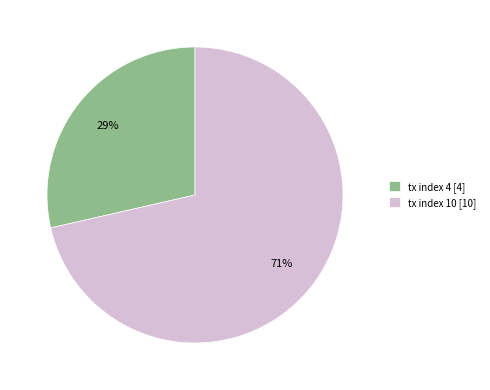

To the nearest percent, what portion does tx index 10 represent?

71%